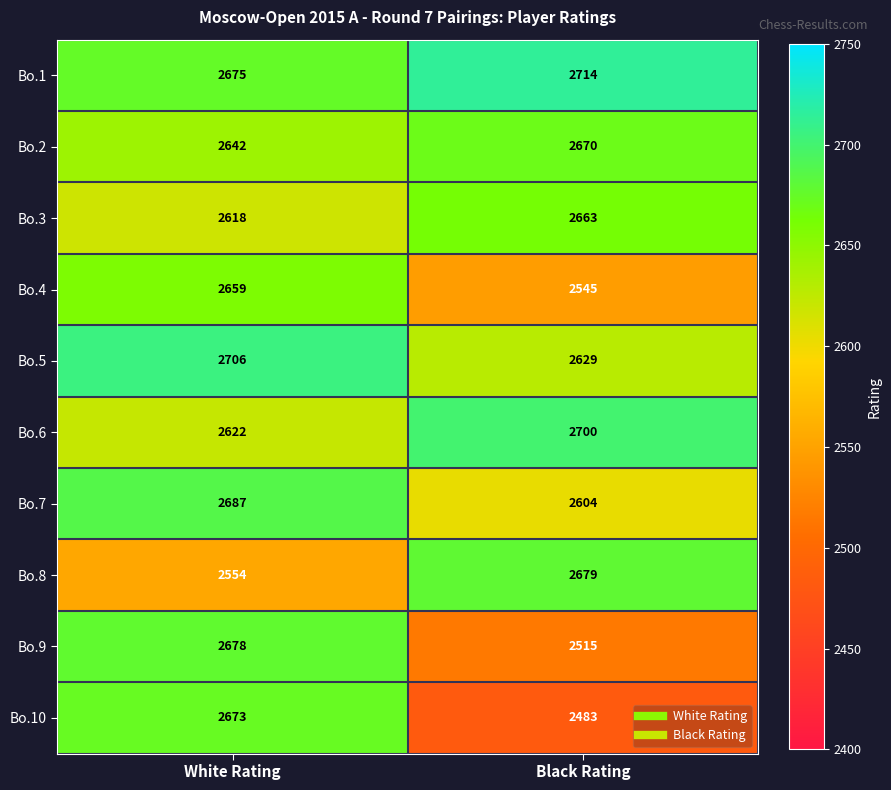

What is the average value of the Bo.5 series?

2668